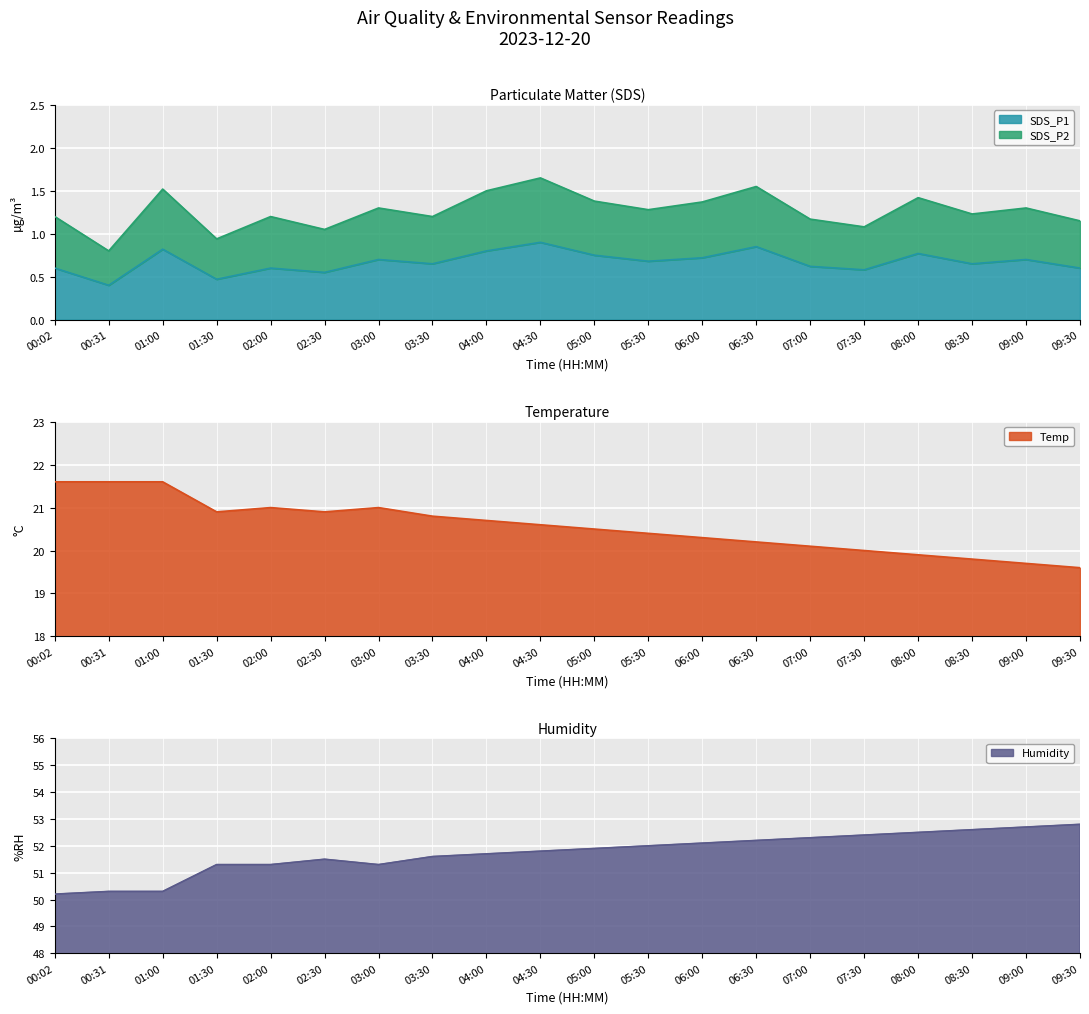

What is the label of the 14th point from the left?

06:30